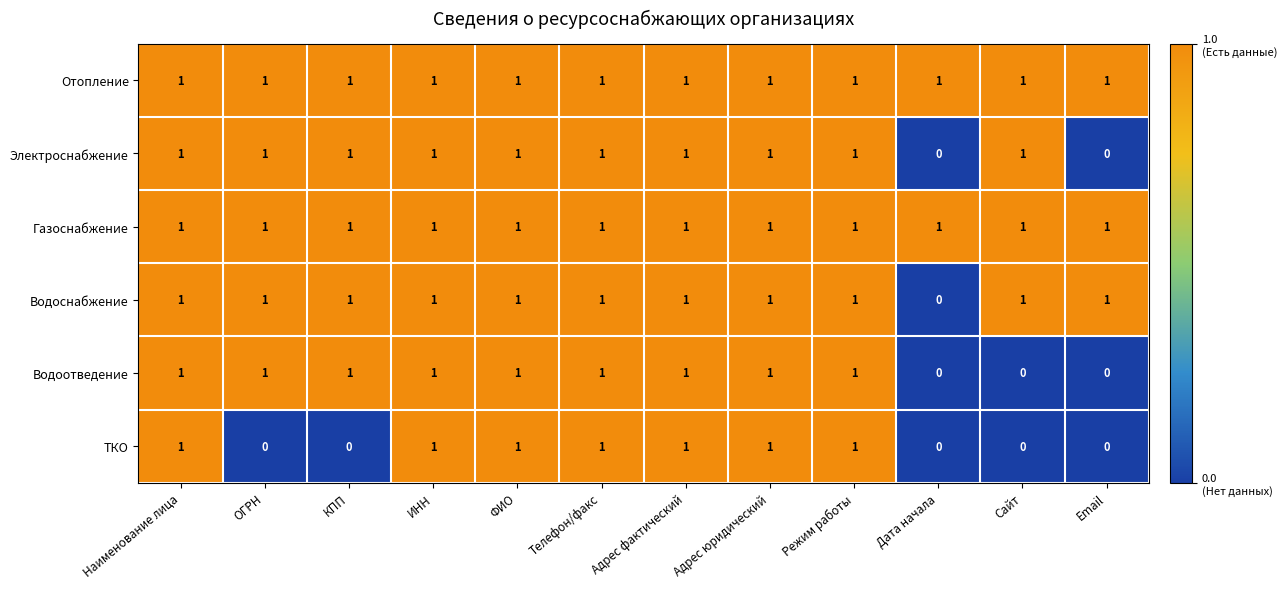

At how many categories does at least one series exceed 0?

12